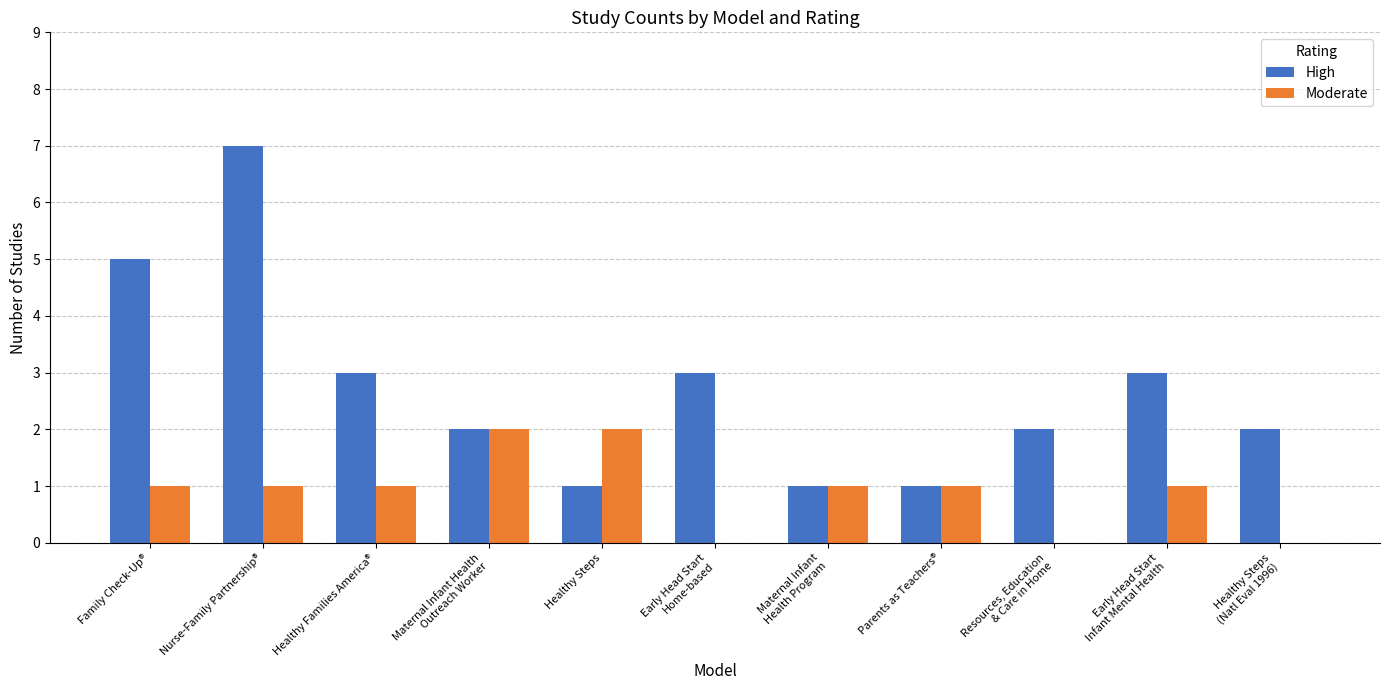

How many Moderate values are between 0 and 1?

9